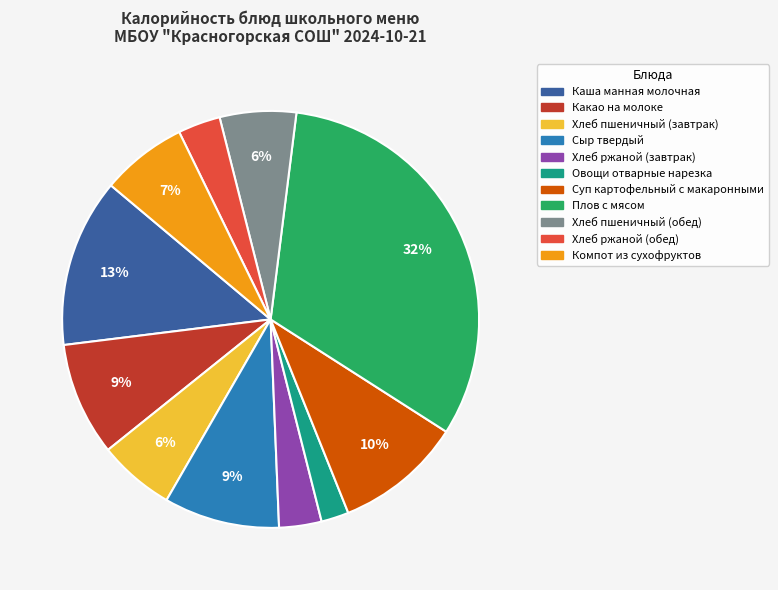

How many segments does this pie chart have?

11